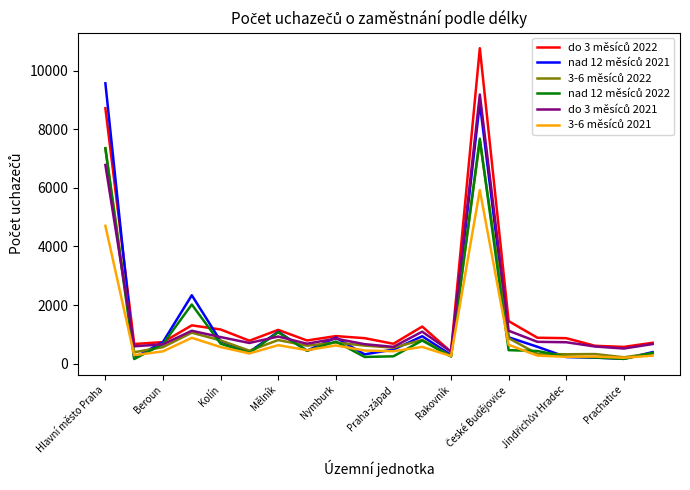

What is the greatest value displayed?

10767